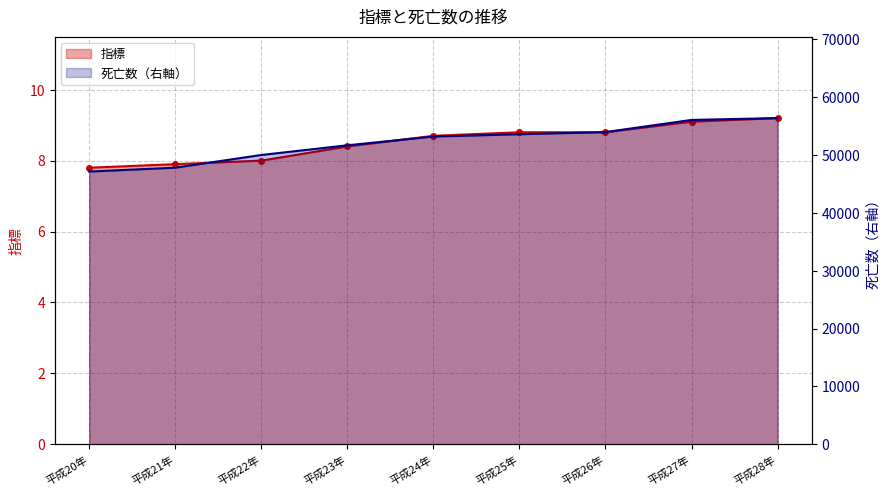

Reading right to left, list all the values displayed in this chart.

指標: 平成28年=9.2	平成27年=9.1	平成26年=8.8	平成25年=8.8	平成24年=8.7	平成23年=8.4	平成22年=8.0	平成21年=7.9	平成20年=7.8
死亡数: 平成28年=56396.0	平成27年=56079.0	平成26年=53975.0	平成25年=53603.0	平成24年=53206.0	平成23年=51689.0	平成22年=50014.0	平成21年=47819.0	平成20年=47149.0